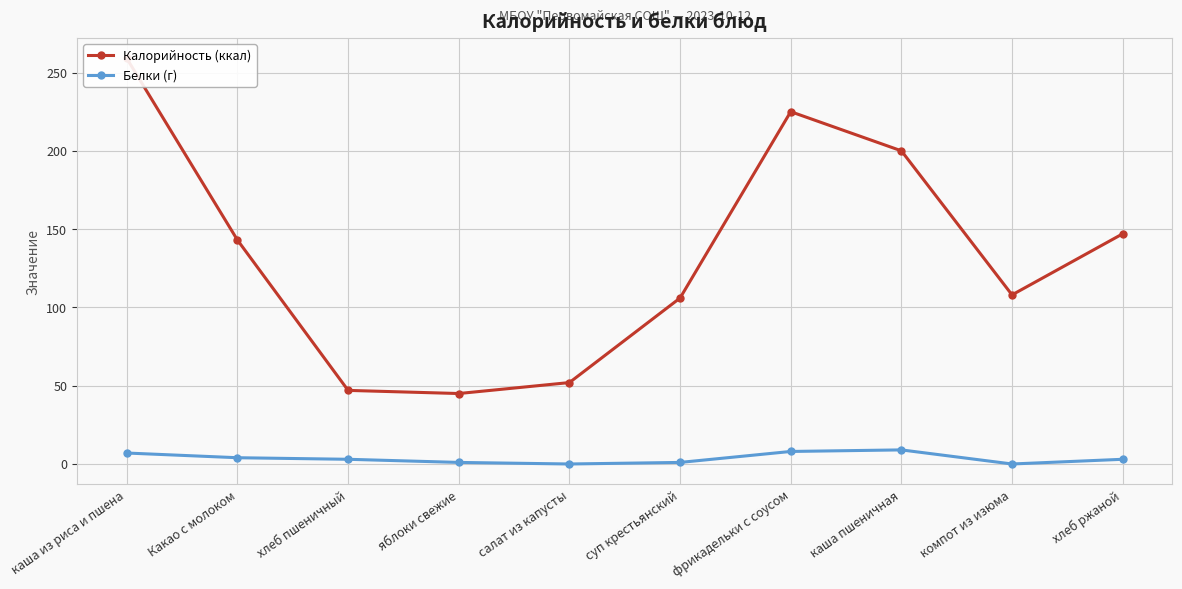

At which category is the sum across all series the highest?

каша из риса и пшена